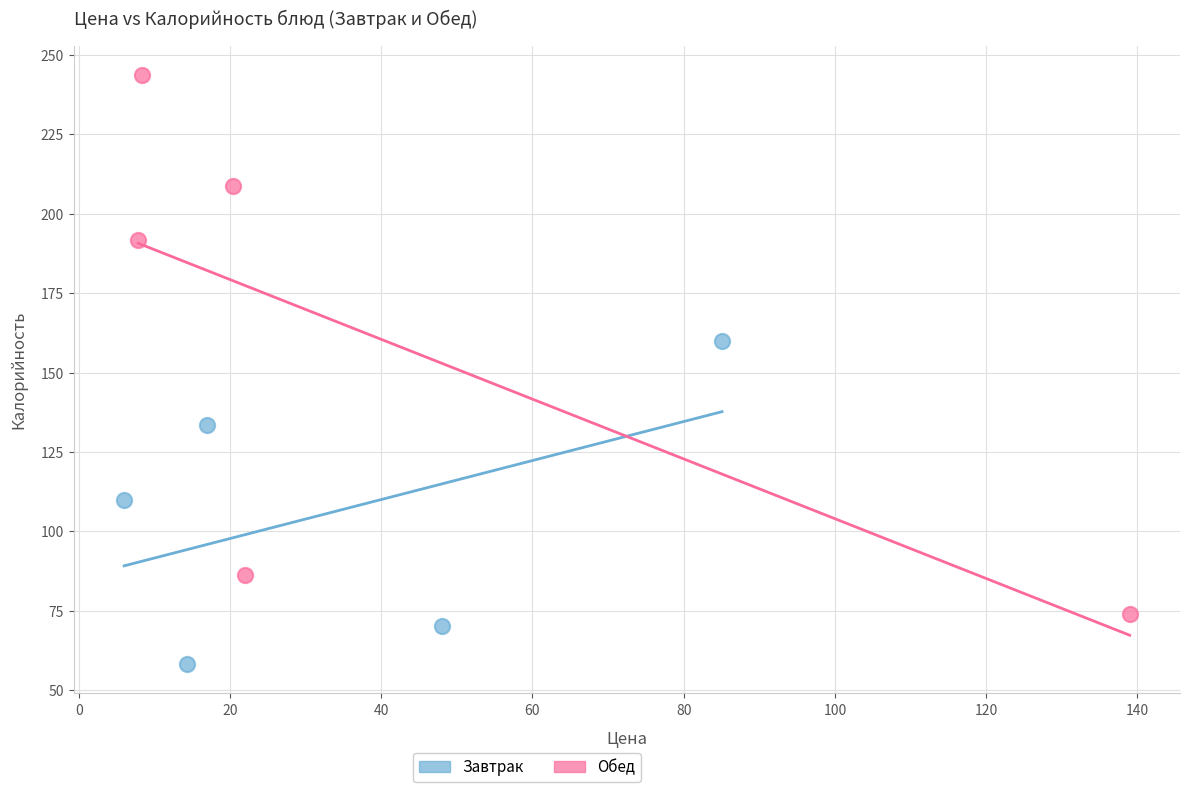

Which series reaches the maximum Y coordinate?

Обед